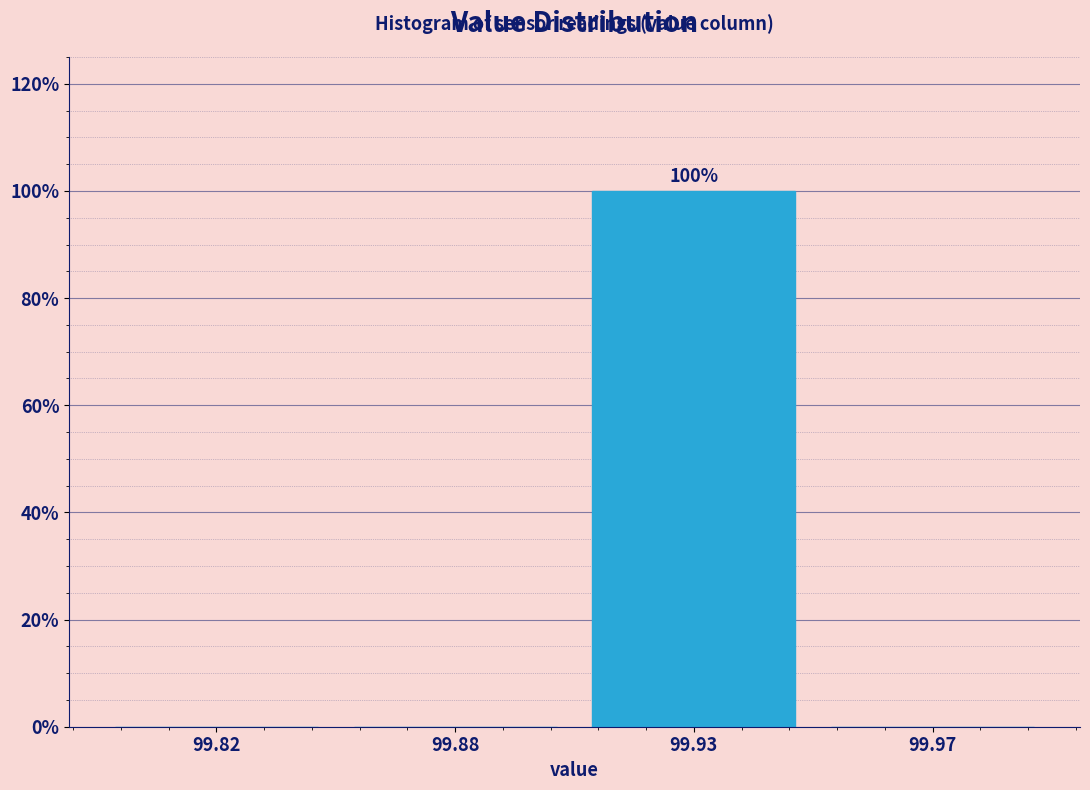

Reading right to left, extract all data points from this chart.

99.97=0	99.93=100	99.88=0	99.82=0